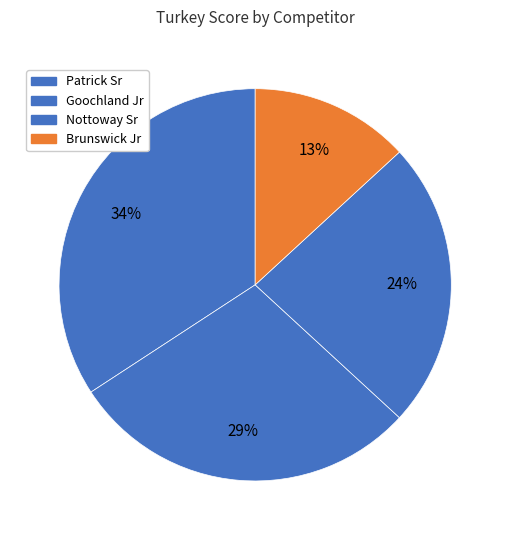

To the nearest percent, what percentage of the pie is Nottoway Sr?

24%